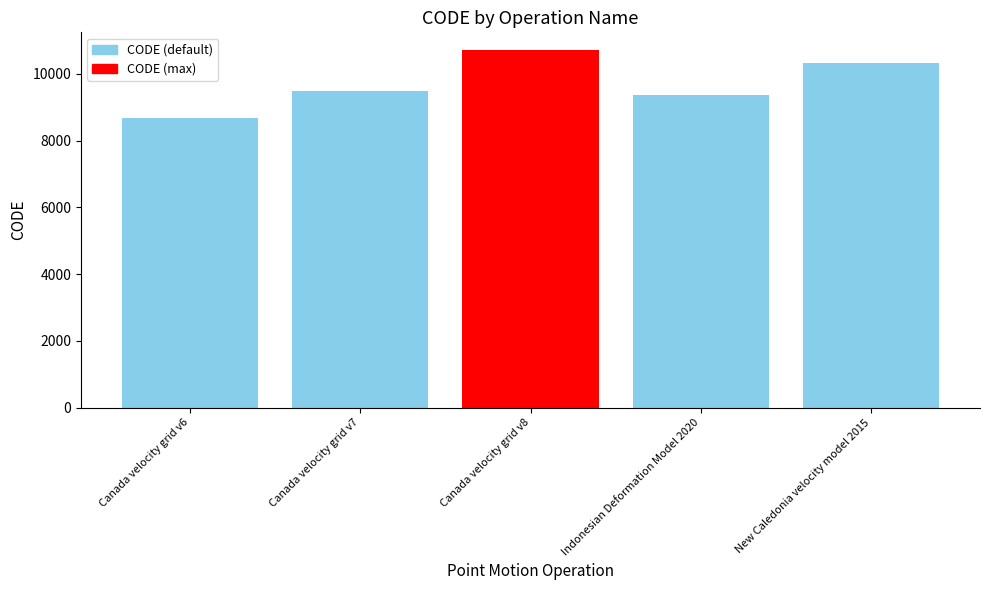

What is the label of the 3rd bar from the left?

Canada velocity grid v8